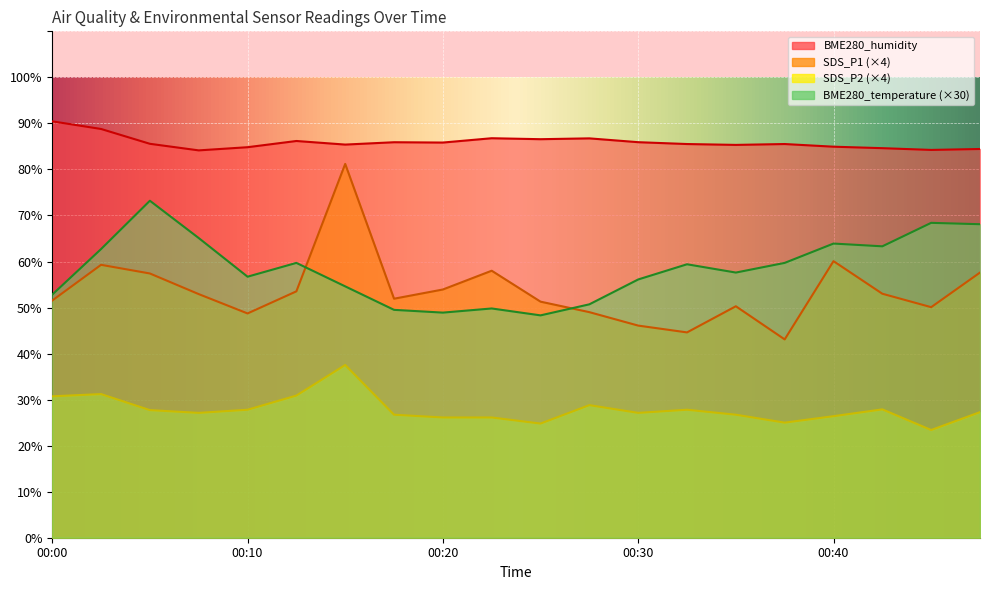

What is the total value across all series at 00:25?

210.9